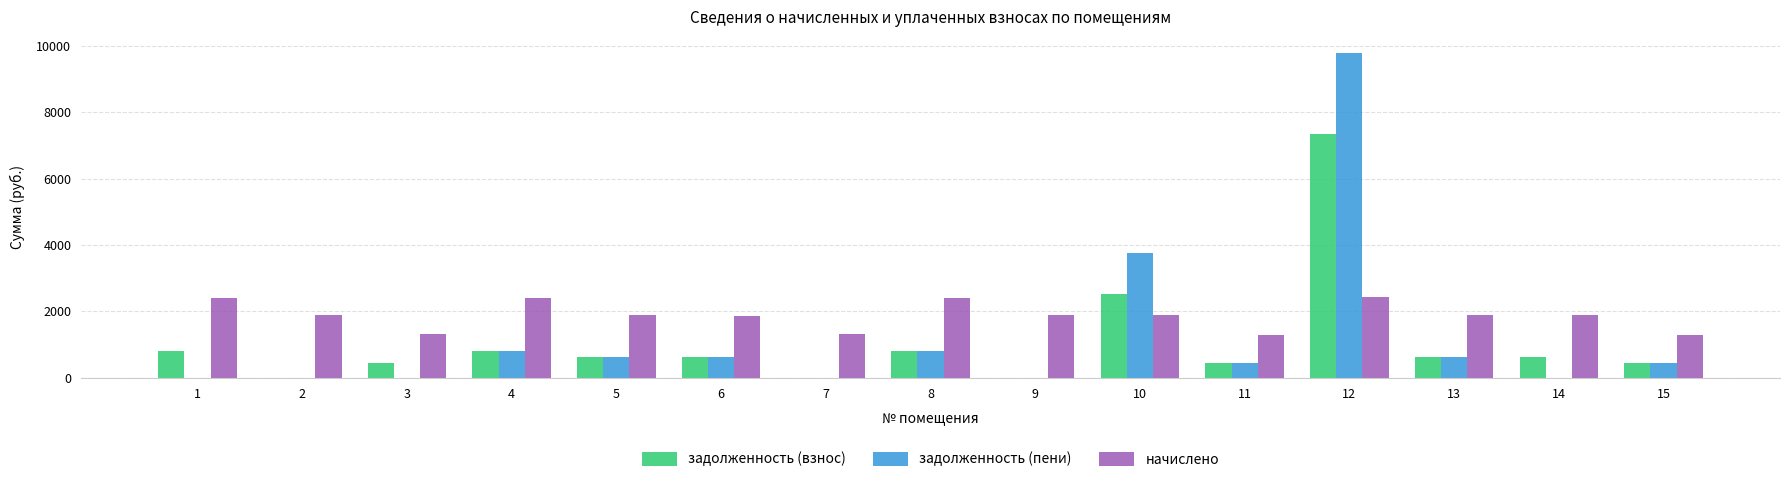

What is the sum of all задолженность (пени) values?

17913.7